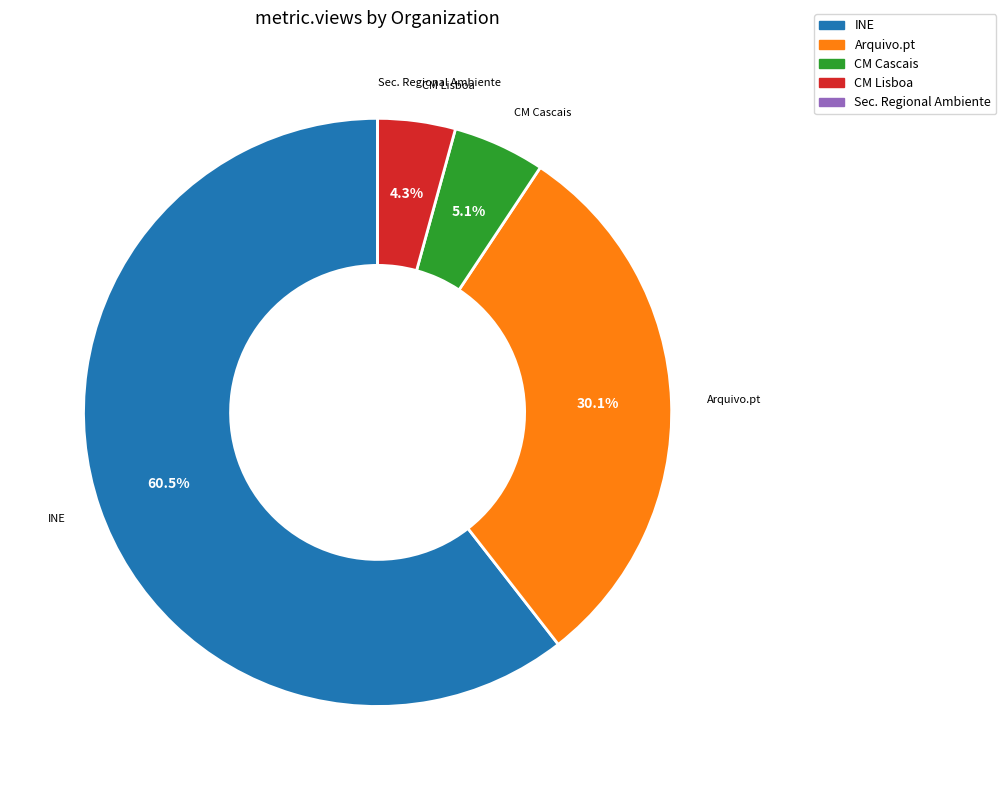

Between INE and Arquivo.pt, which is larger?

INE